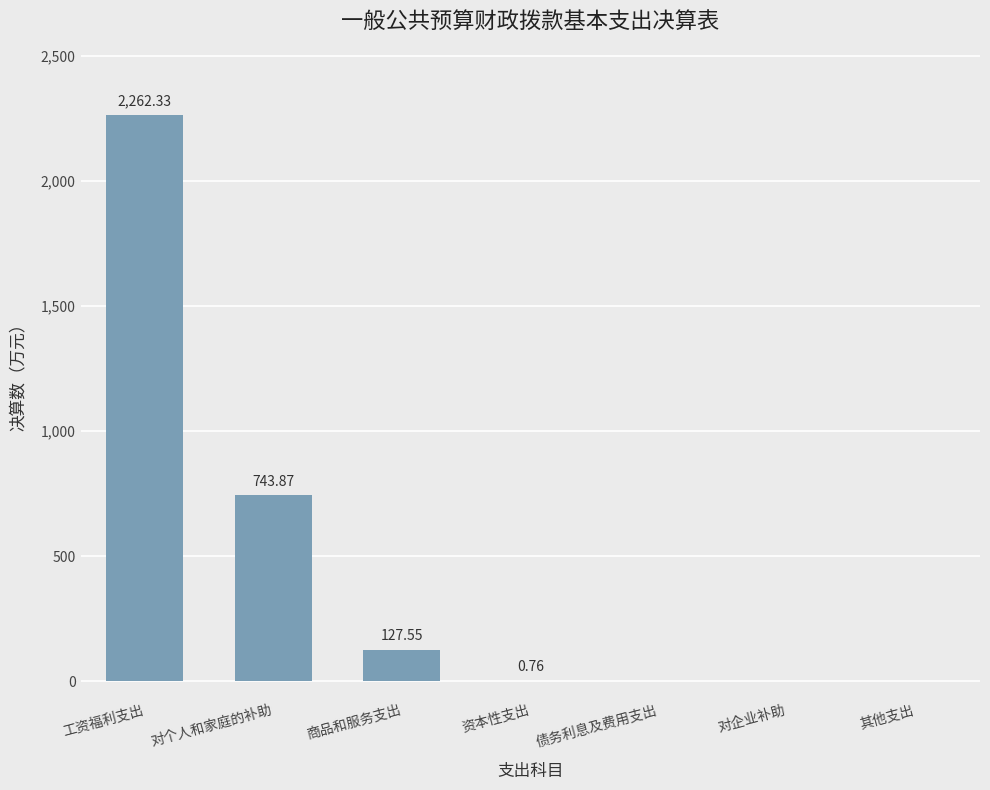

What is the change in value from 对个人和家庭的补助 to 商品和服务支出?

-616.3